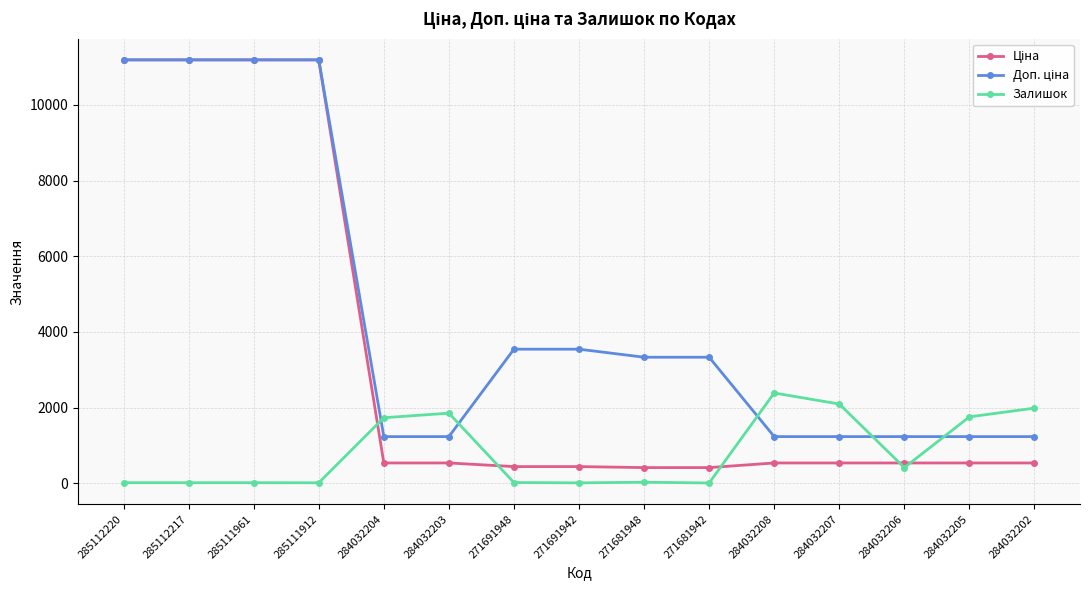

What is the spread (max minus min) of values at 284032205?

1218.0